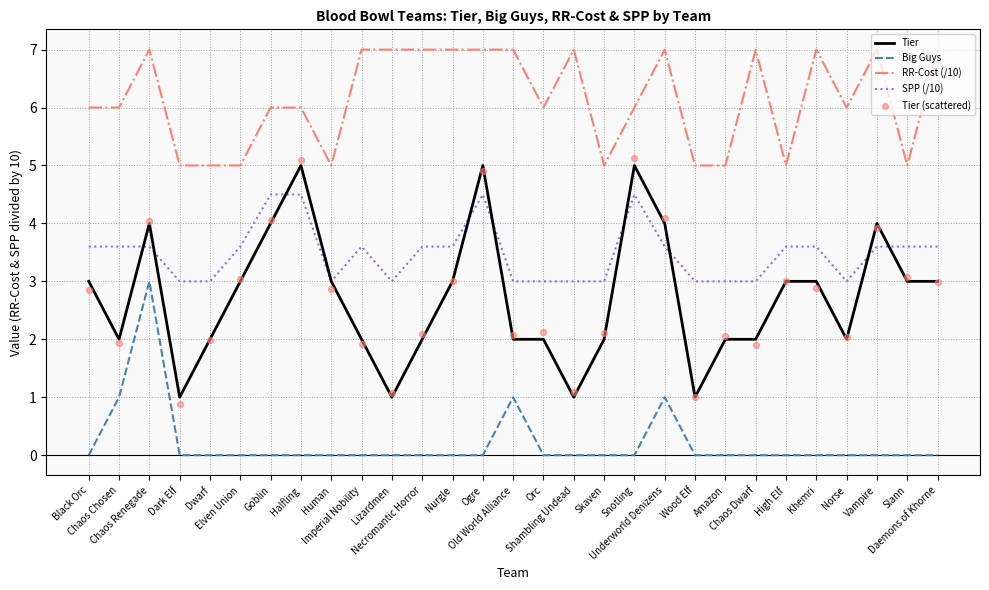

Which series reaches the minimum Y coordinate?

Big Guys